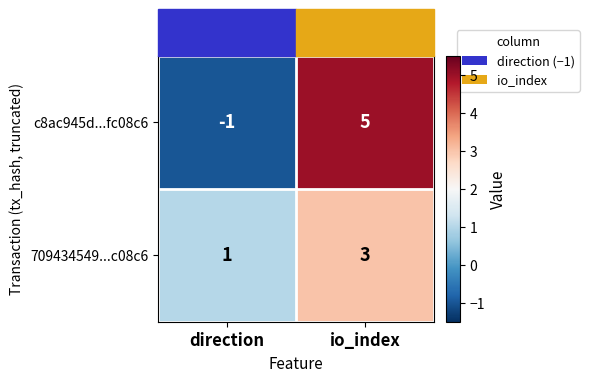

Rank the categories by c8ac945d...fc08c6 value from lowest to highest.

direction, io_index